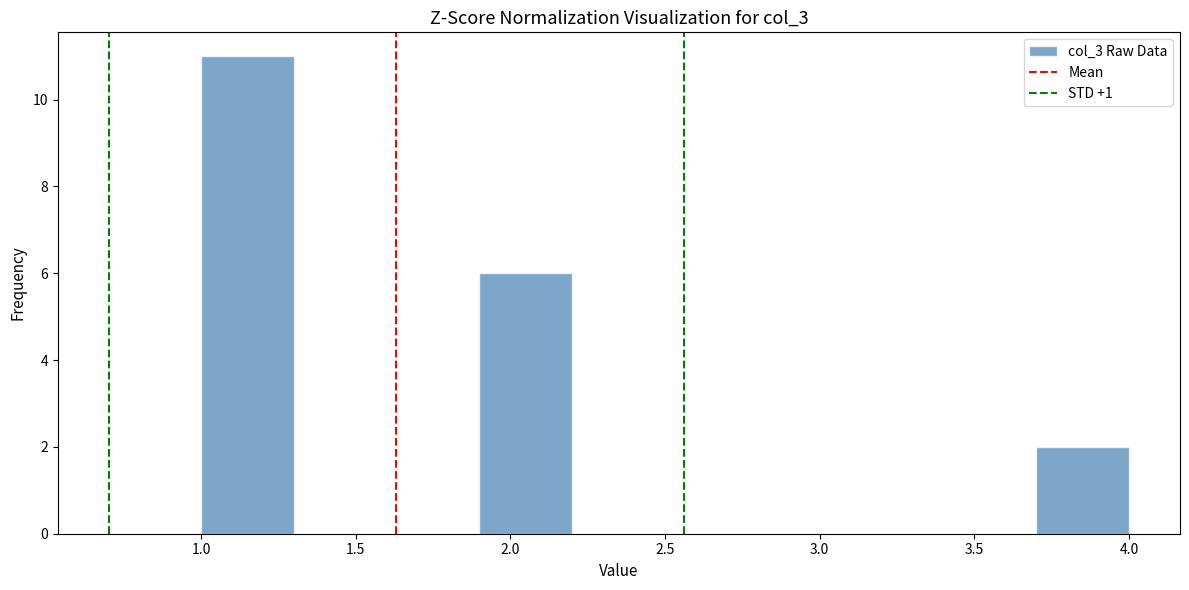

Reading left to right, transcribe this chart: for each bar, give the range it covers on the x-axis and its height. The values are not printed on the chart, so give them approximately, as read against the axis.

1.0 to 1.3: 11
1.3 to 1.6: 0
1.6 to 1.9: 0
1.9 to 2.2: 6
2.2 to 2.5: 0
2.5 to 2.8: 0
2.8 to 3.1: 0
3.1 to 3.4: 0
3.4 to 3.7: 0
3.7 to 4.0: 2